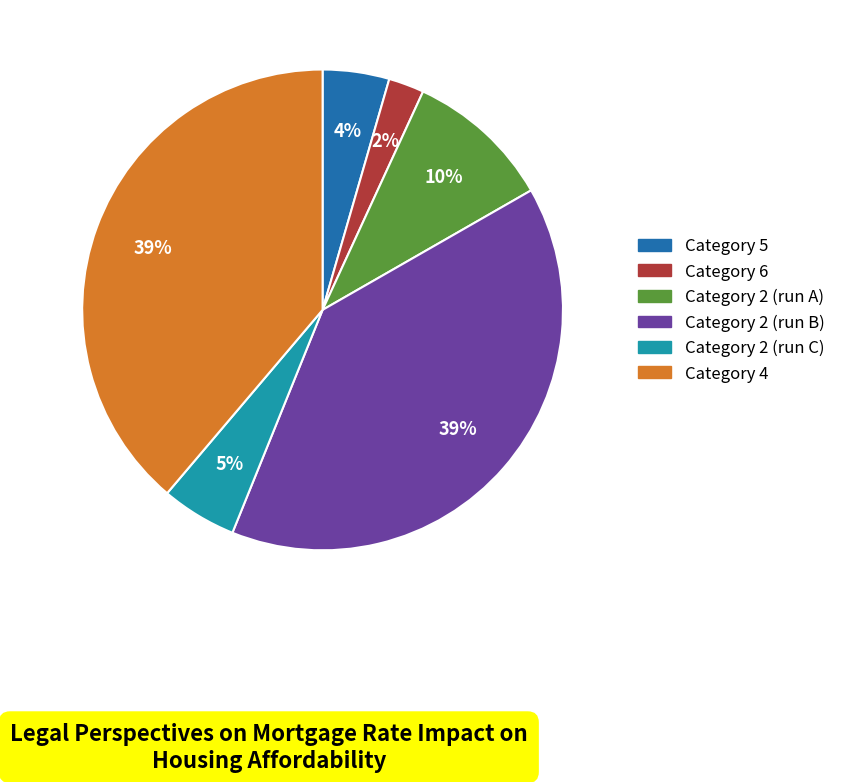

Does any single category account for the majority?

No